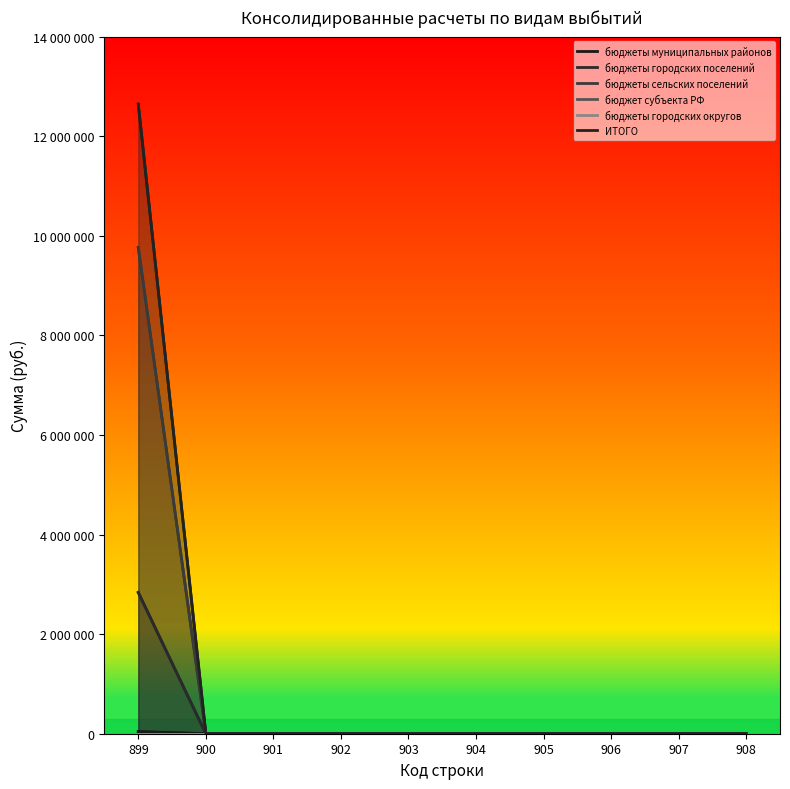

How many values in бюджеты муниципальных районов are above zero?

1